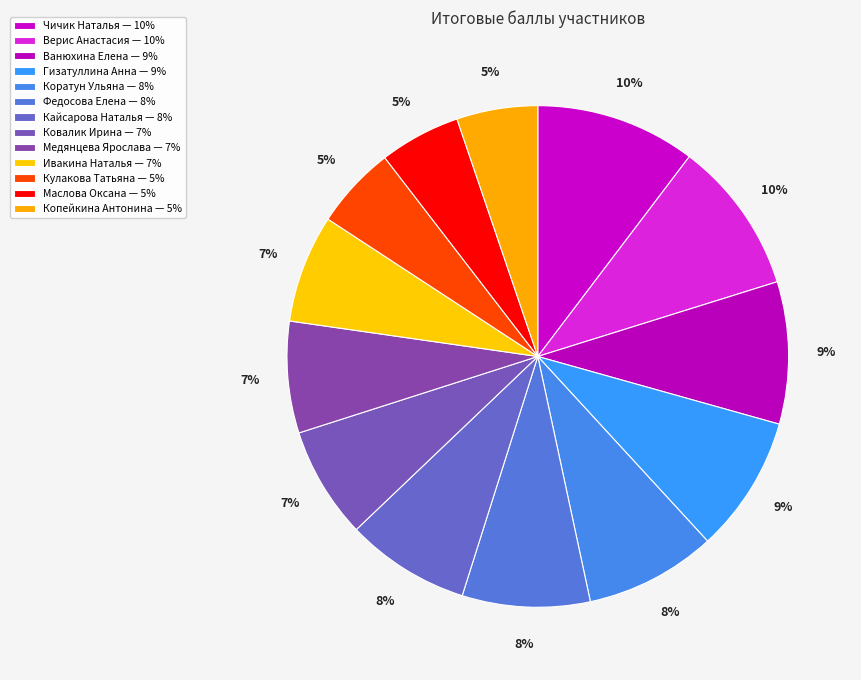

Which category has the smallest portion of the pie?

Маслова Оксана